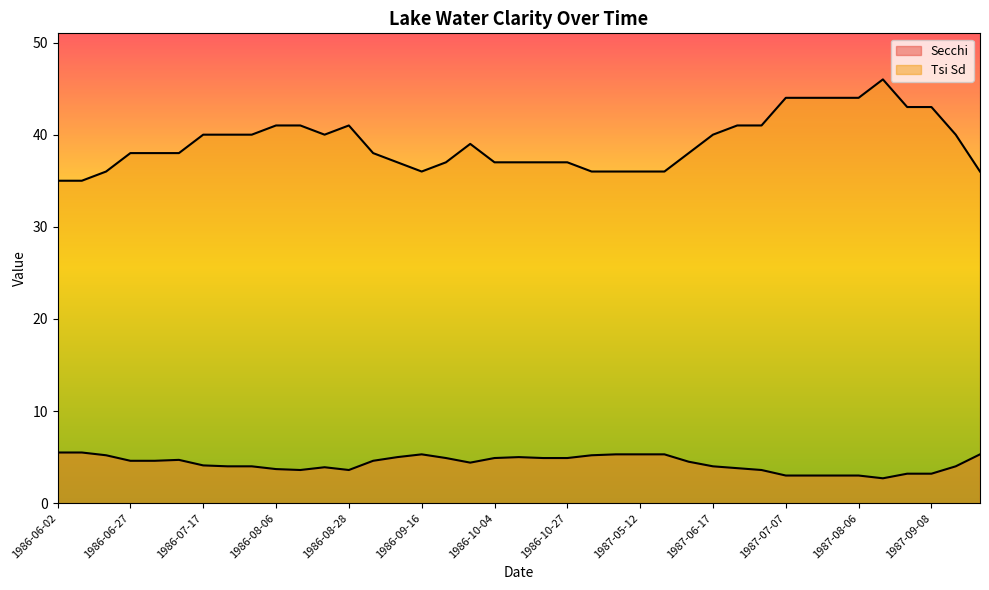

Does the chart display data point markers on the line(s)?

No